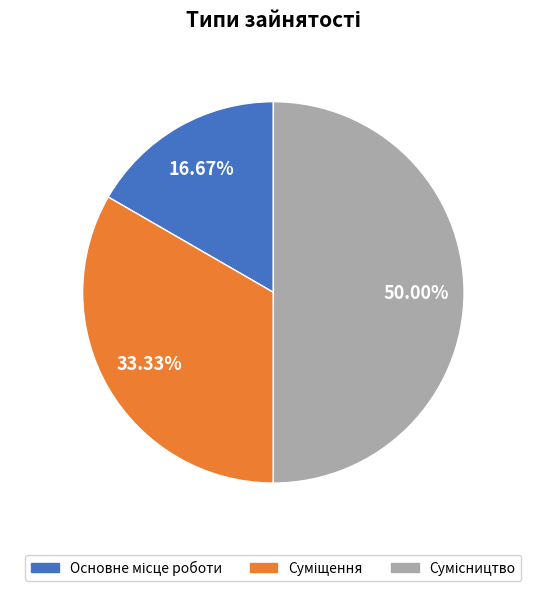

Which slice is the largest?

Сумісництво